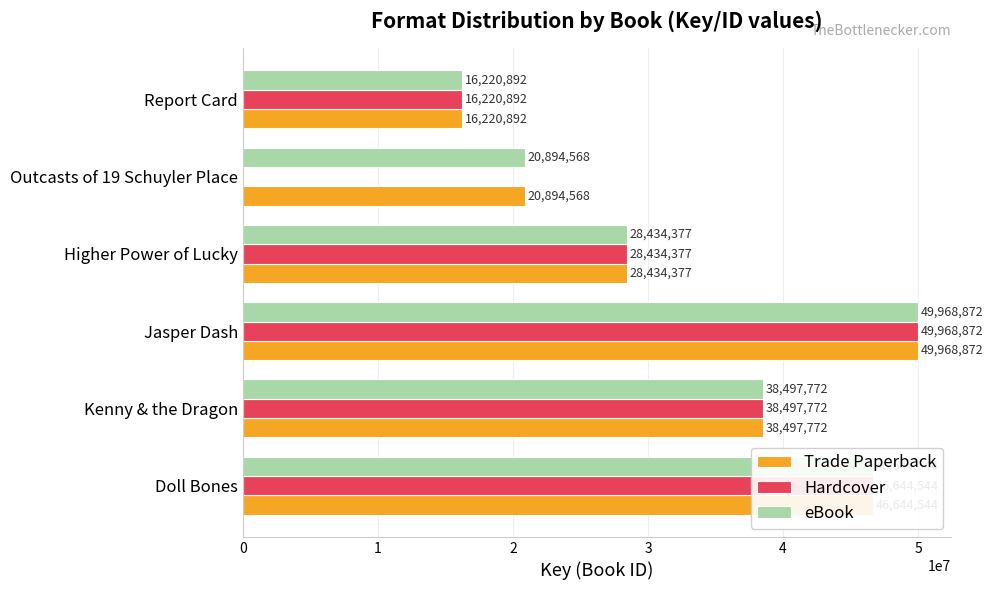

True or false: Hardcover has a value of 38497772 at Kenny & the Dragon.

True